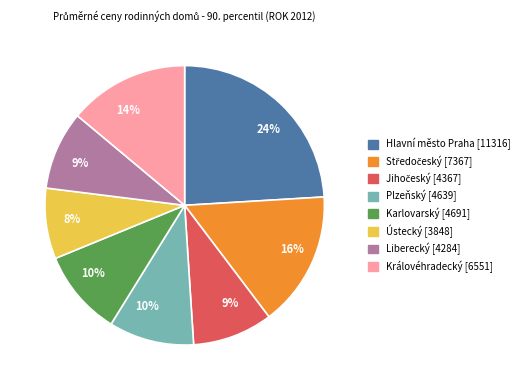

To the nearest percent, what is the average slice percentage?

12%